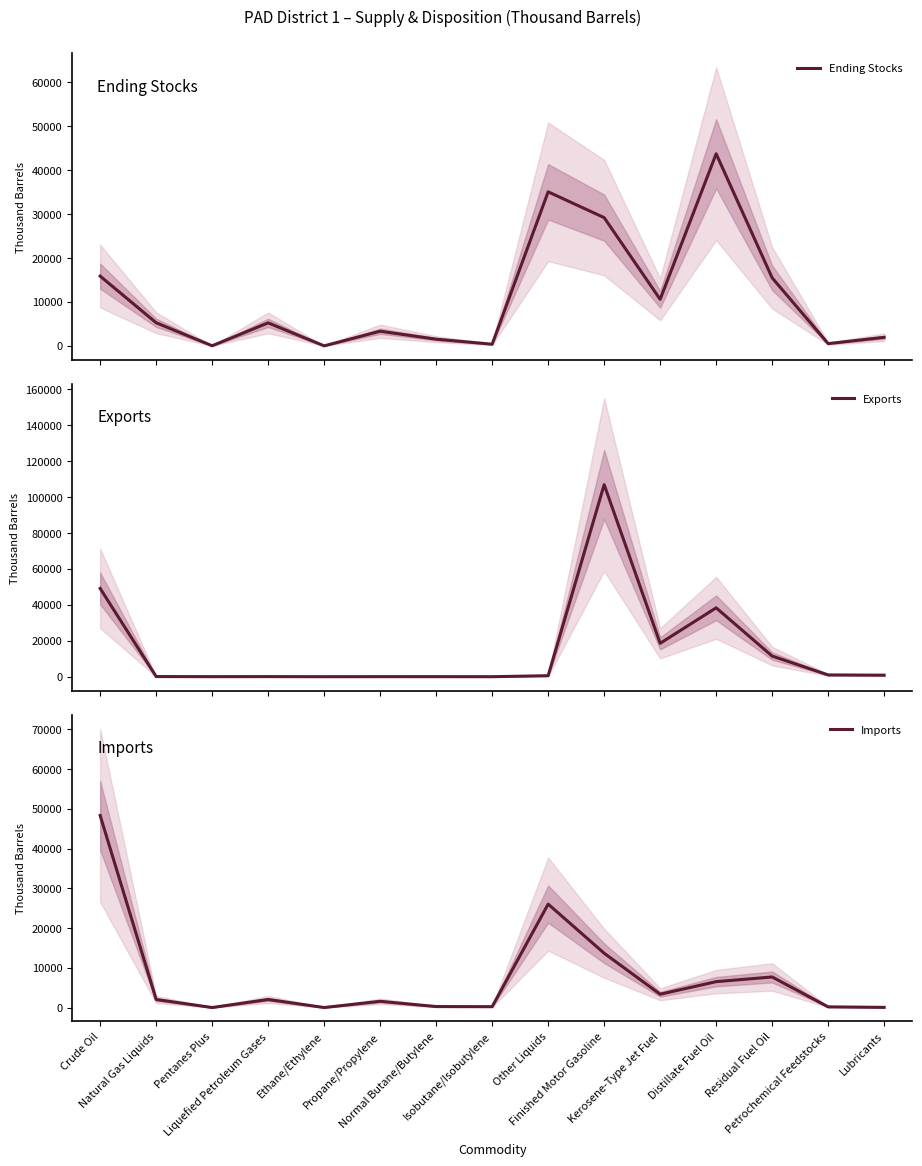

What is the spread (max minus min) of values at Pentanes Plus?

24